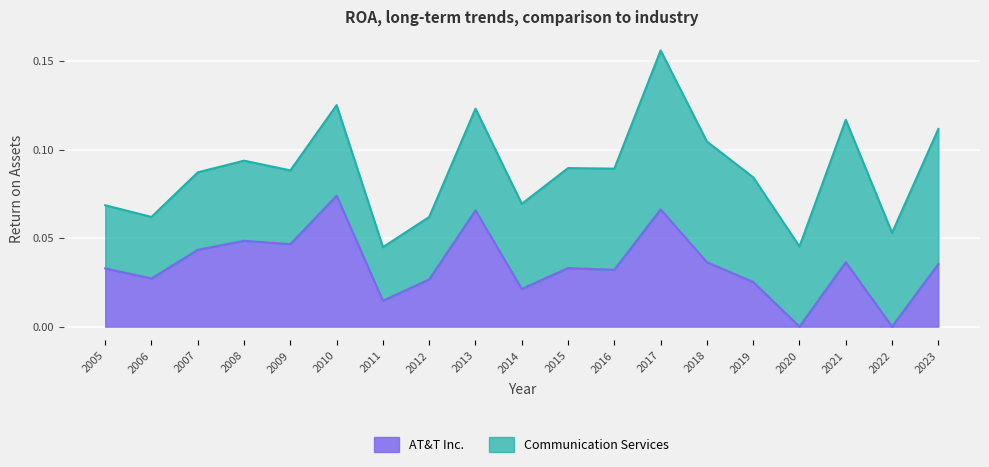

True or false: the data shows 0.0 at 2009.

True